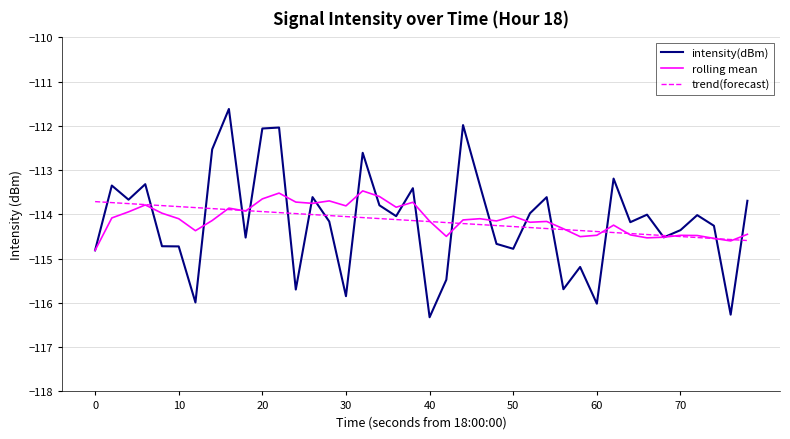

In intensity(dBm), how many points are higher than both neighbors (excluding endpoints)?

13